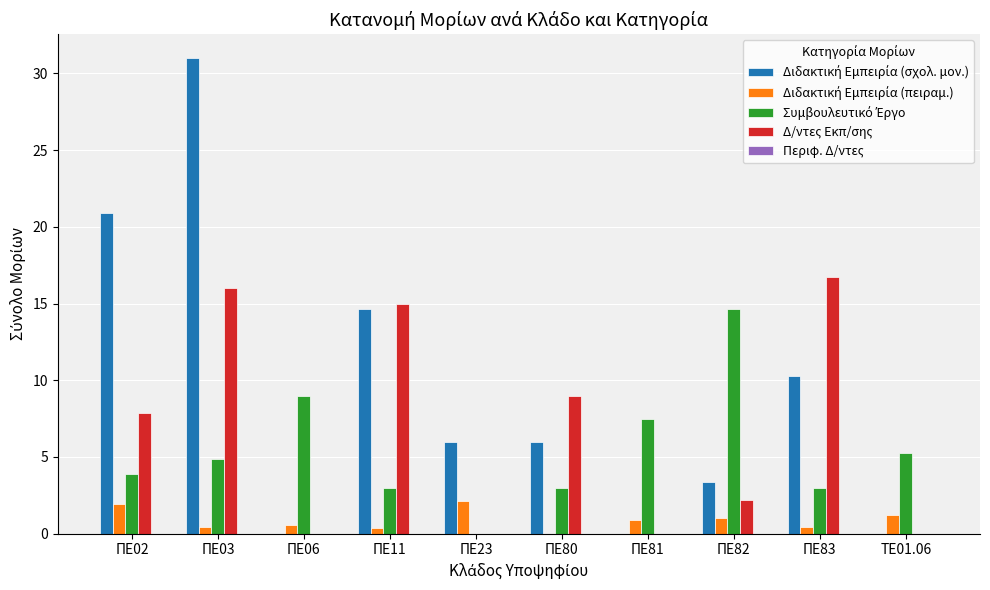

What is the maximum value shown in the chart?

31.0